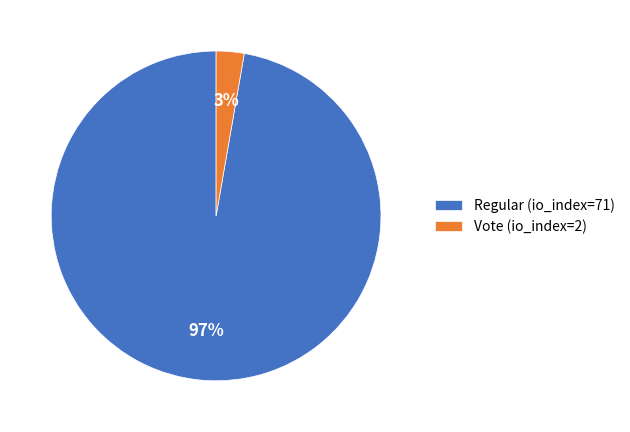

Between Regular (io_index=71) and Vote (io_index=2), which is larger?

Regular (io_index=71)